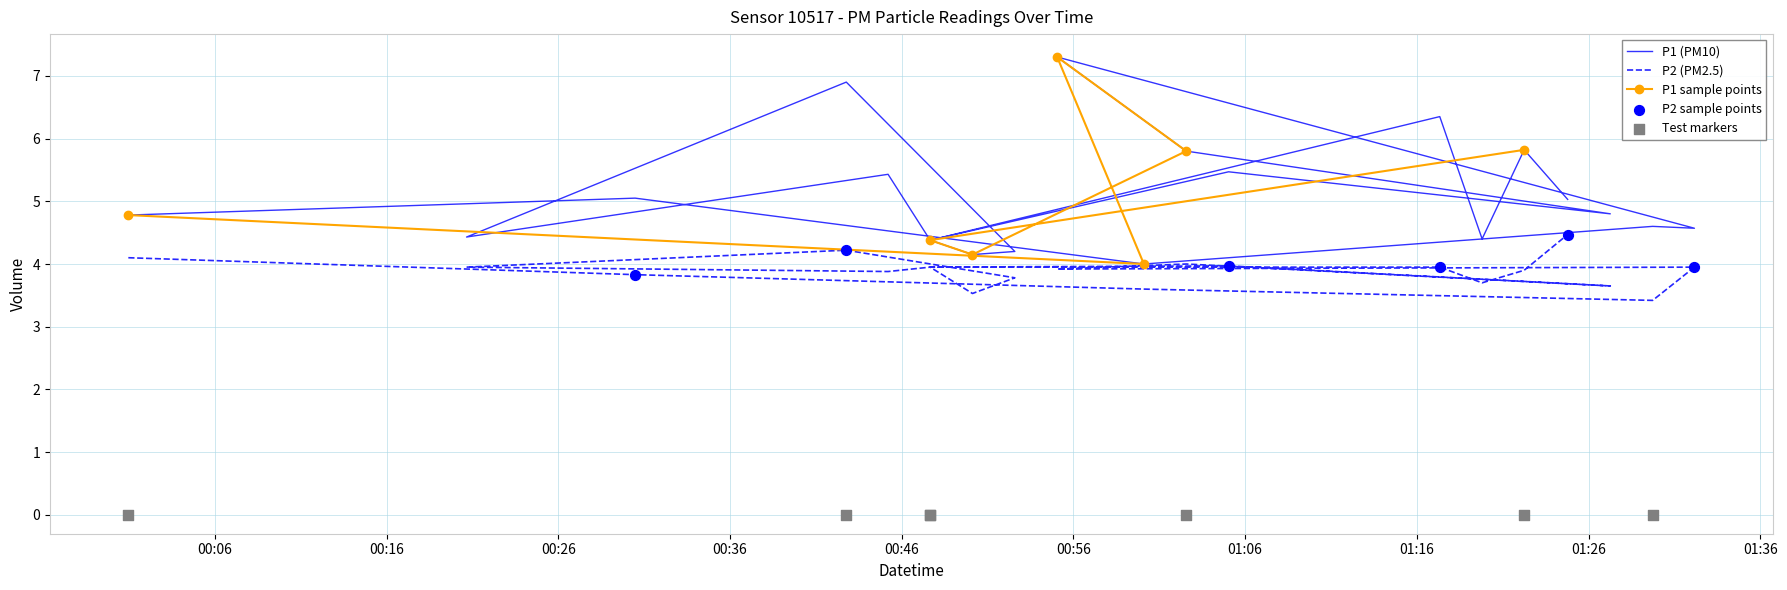

Which series has the largest Y range (max minus min)?

P1